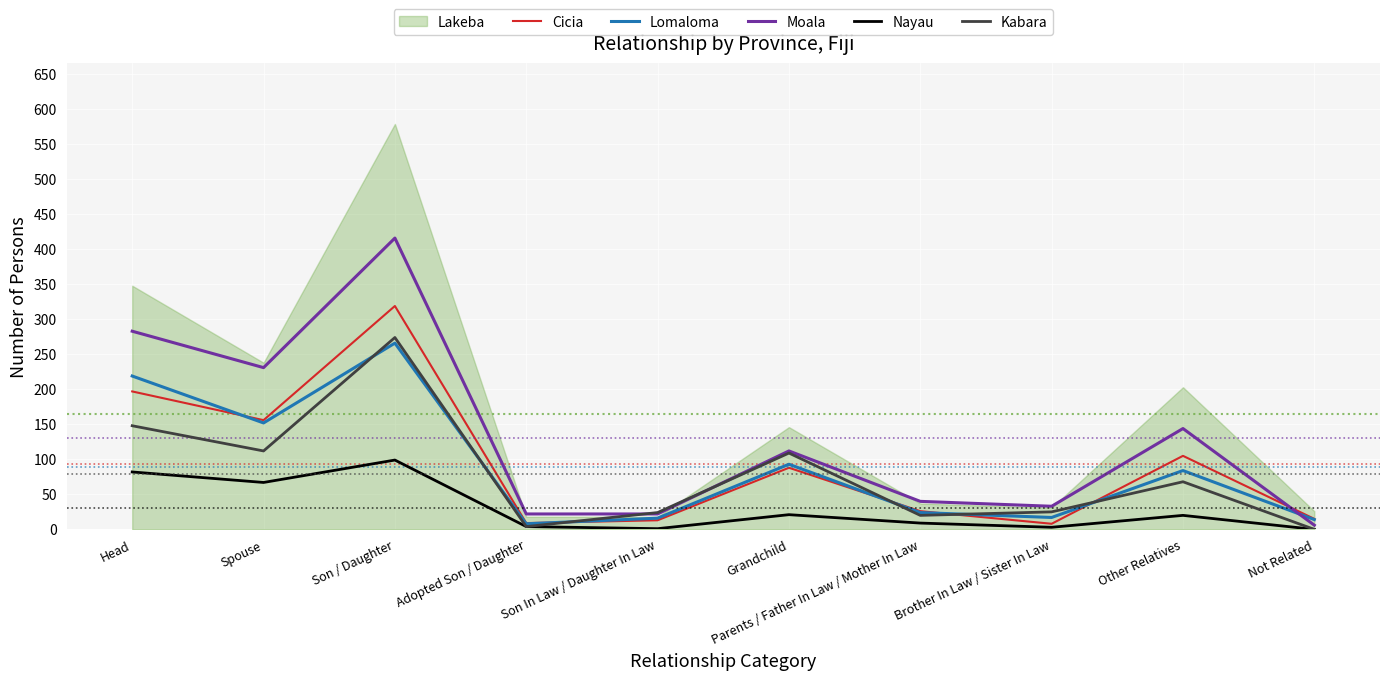

Read the Nayau value at Head, to the nearest 5.

80